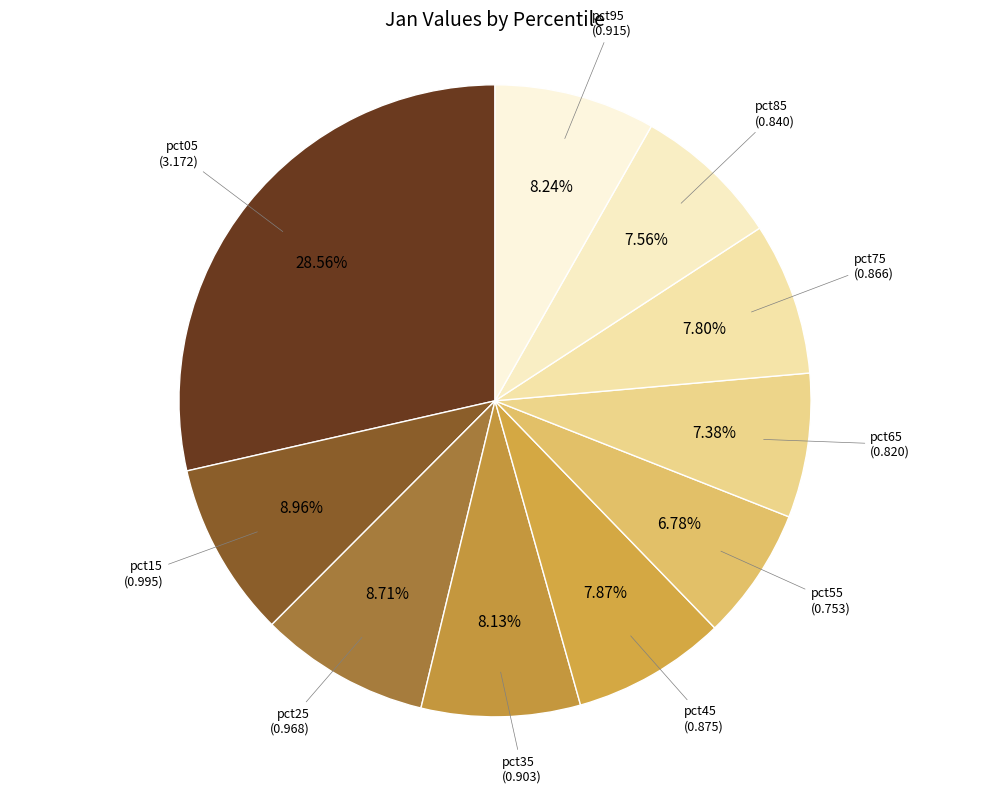

How many segments does this pie chart have?

10